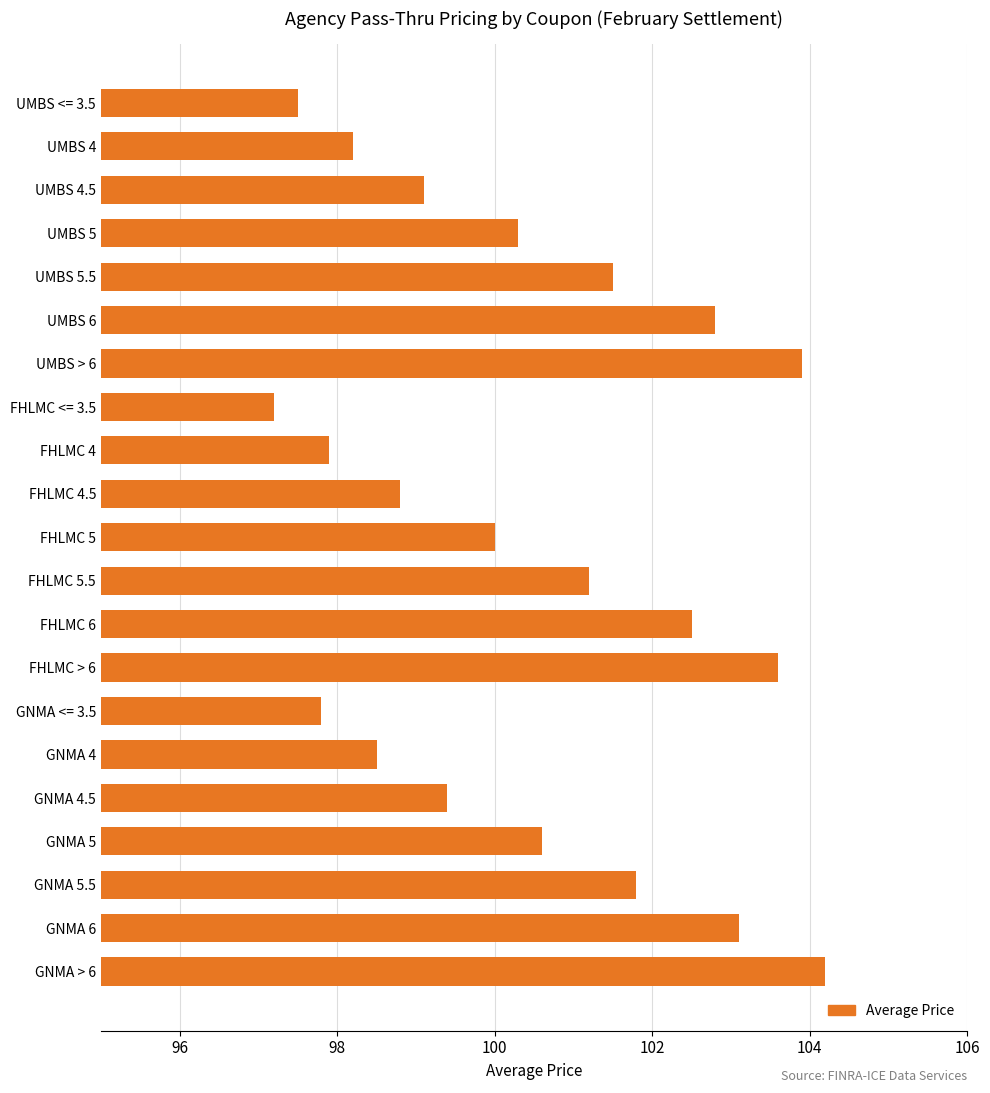

Where is the data nearest to the value 100?

FHLMC 5